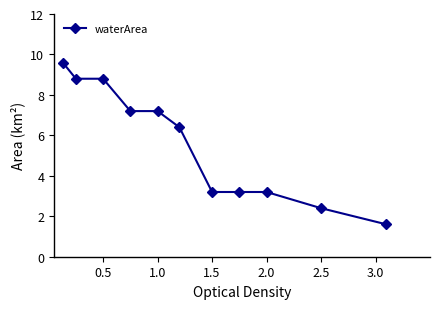

What is the average value?

5.6